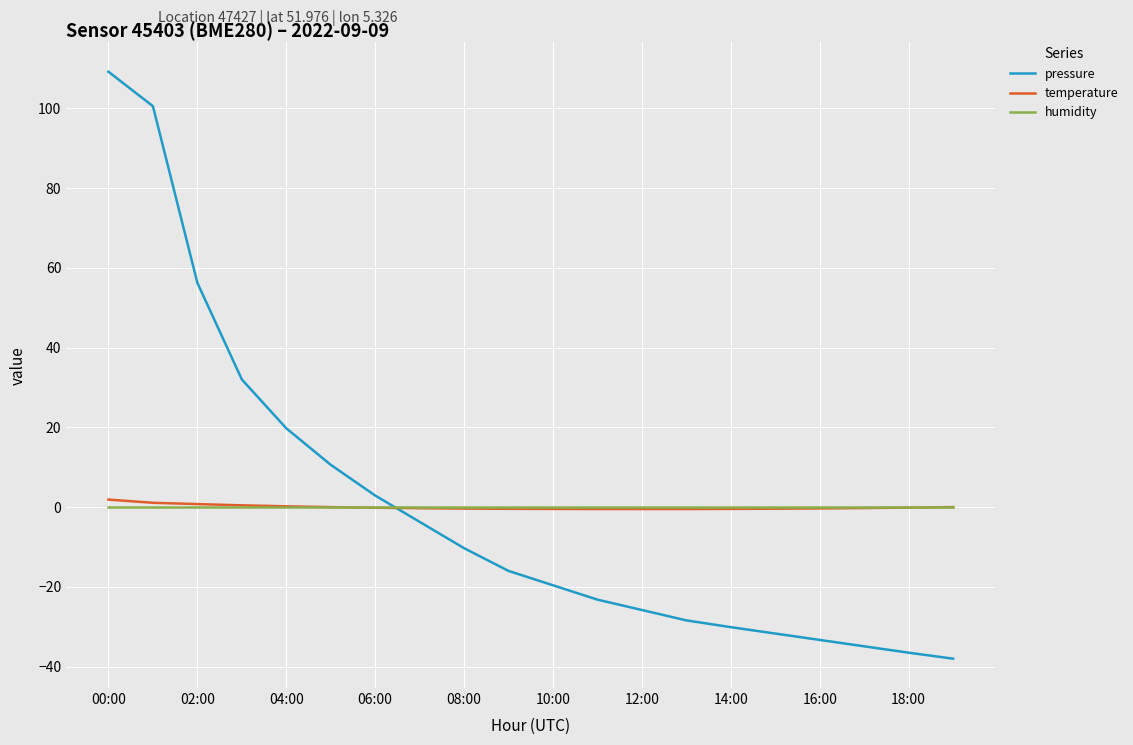

Which series has the largest range (max minus min)?

pressure